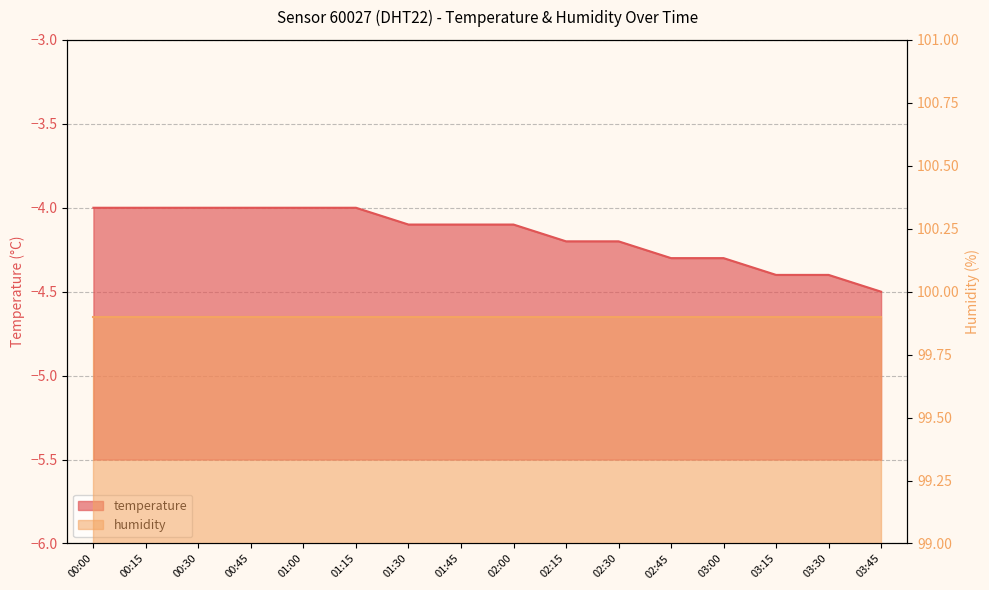

Reading left to right, list all the values displayed in this chart.

00:00=-4.0	00:15=-4.0	00:30=-4.0	00:45=-4.0	01:00=-4.0	01:15=-4.0	01:30=-4.1	01:45=-4.1	02:00=-4.1	02:15=-4.2	02:30=-4.2	02:45=-4.3	03:00=-4.3	03:15=-4.4	03:30=-4.4	03:45=-4.5